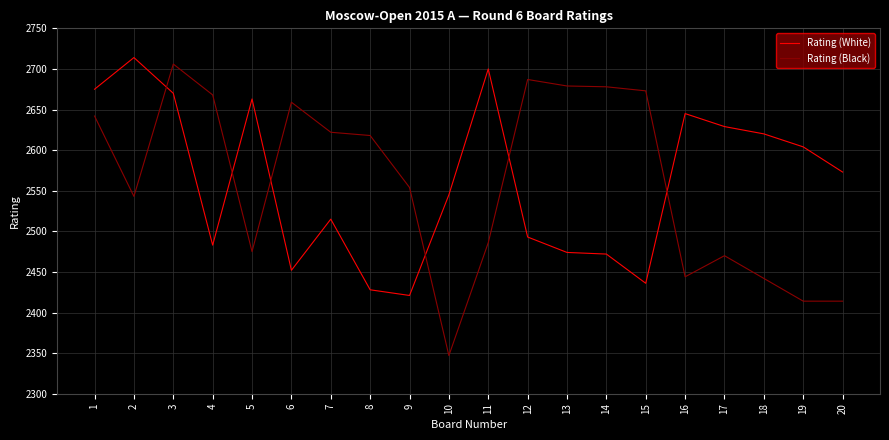

What is the difference between the second highest and minimum values in the Rating (Black) series?

340